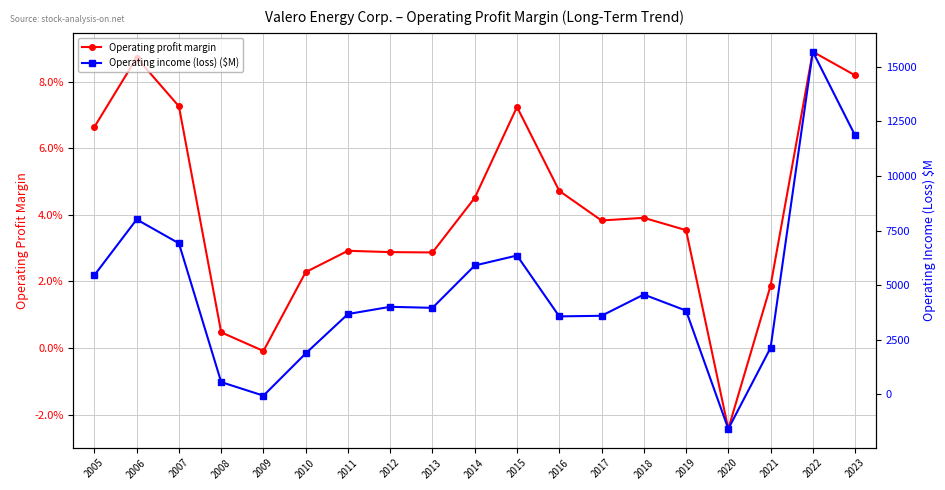

The Operating income (loss) ($M) series shows 1973.7 at 2012. True or false?

False